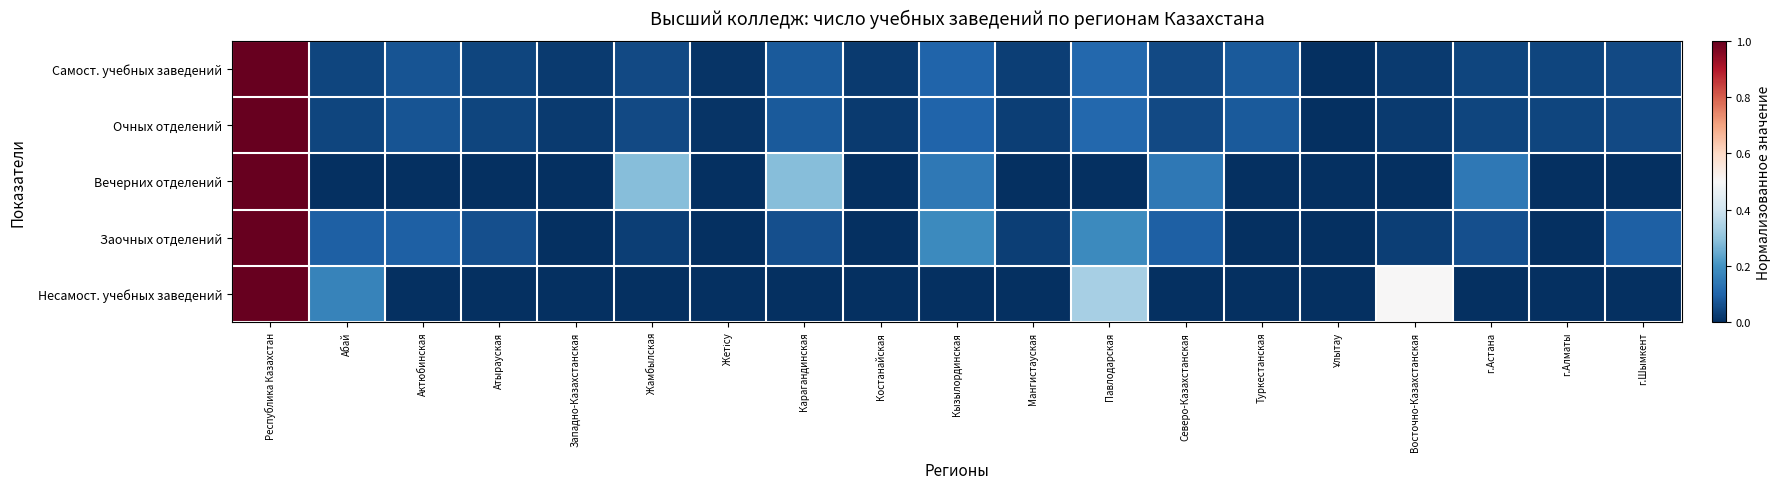

At which category is the sum across all series the highest?

Республика Казахстан